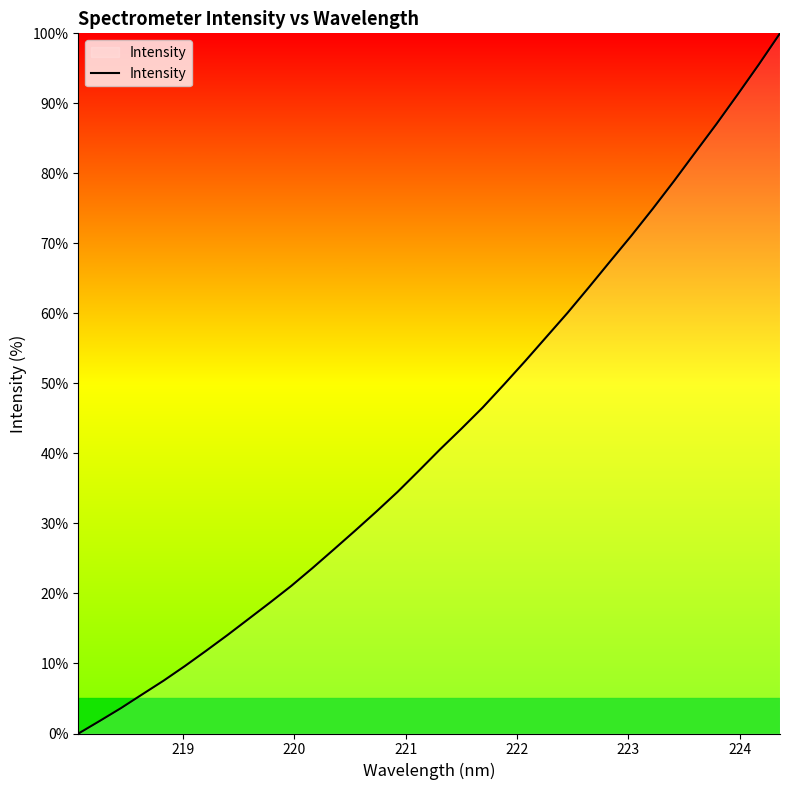

What is the maximum value shown in the chart?

100.0